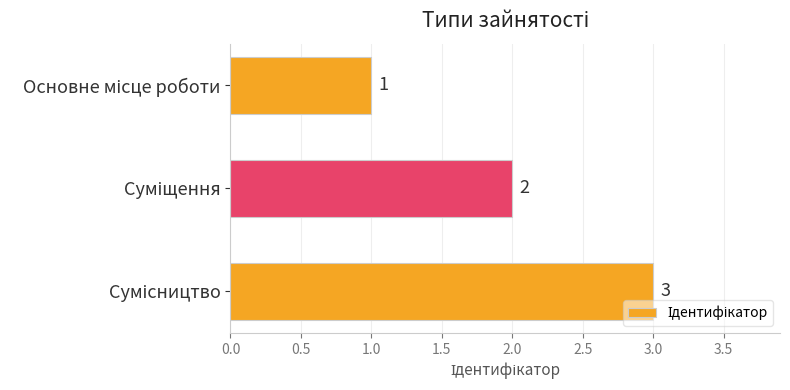

What is the greatest value displayed?

3